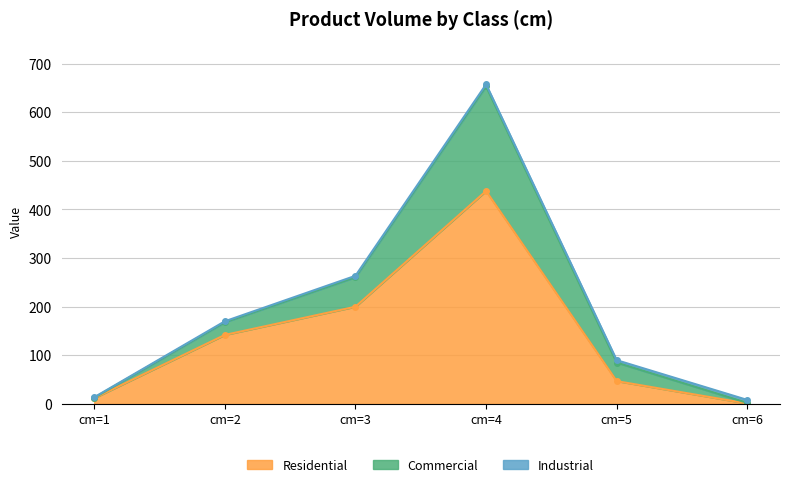

True or false: Commercial and Residential cross at least once.

False